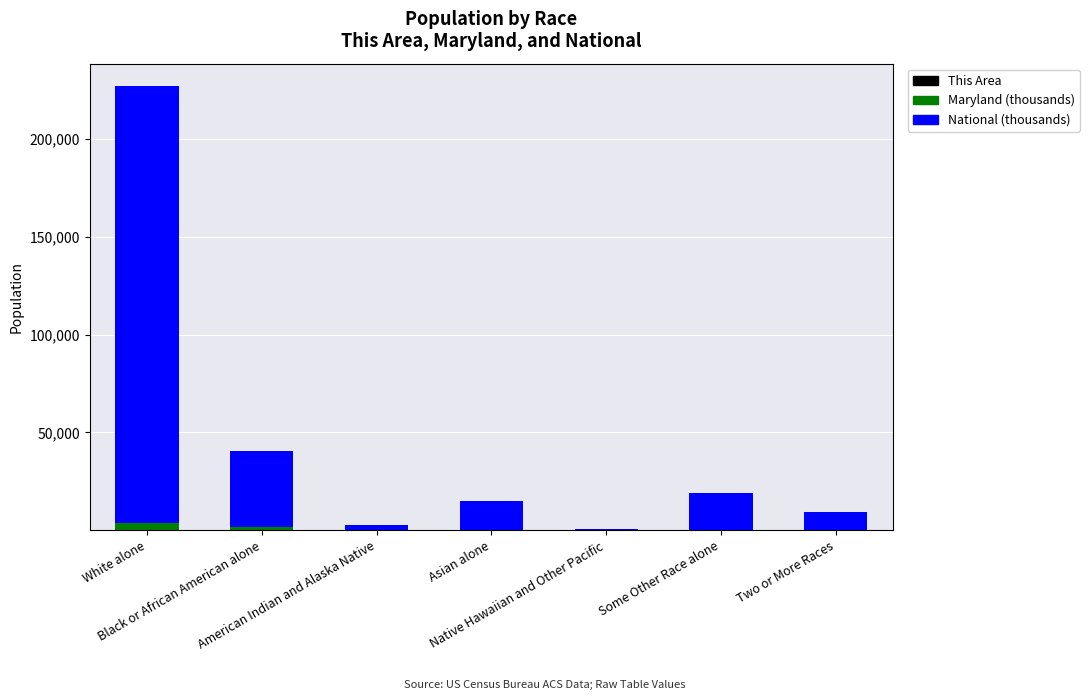

True or false: National (thousands) has a value of 349023.4 at White alone.

False